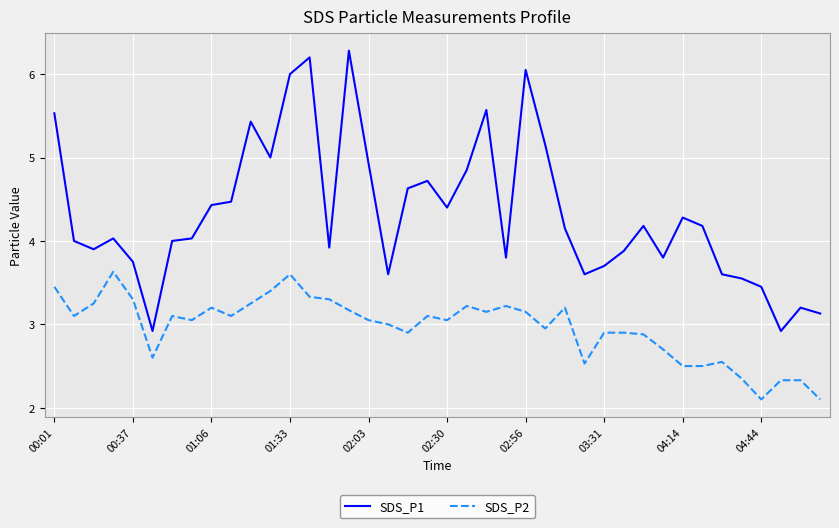

True or false: SDS_P1 and SDS_P2 cross at least once.

False